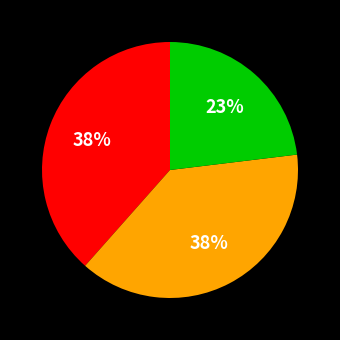

Count the number of slices in the pie.

3